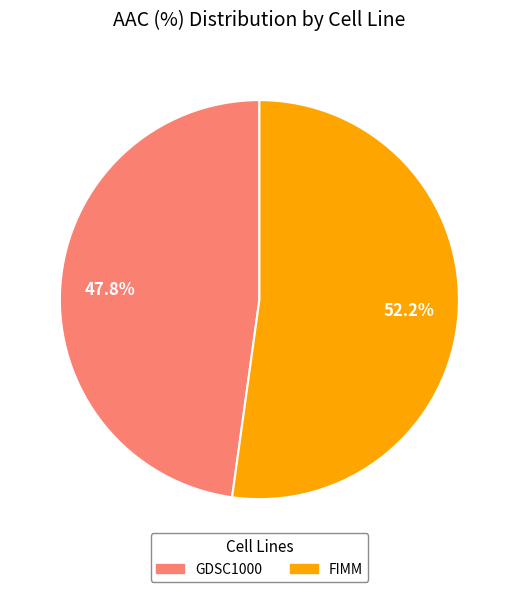

Does GDSC1000 represent more than half of the total?

No